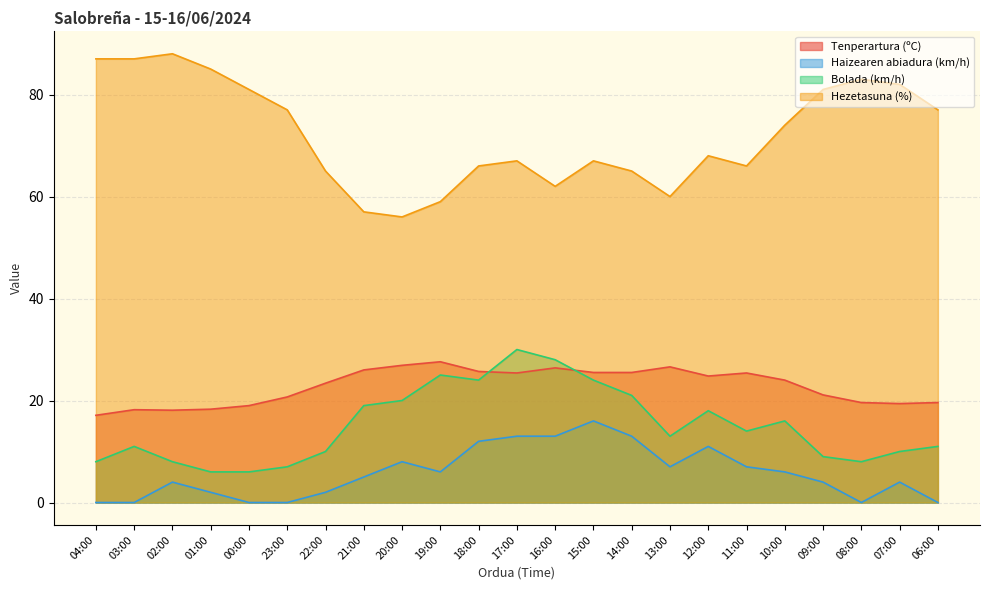

What is the difference between the Haizearen abiadura (km/h) values at 14:00 and 04:00?

13.0